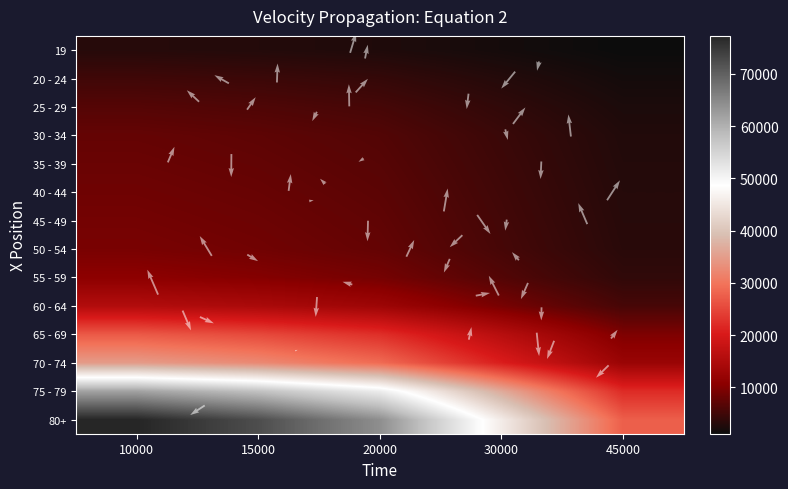

What is the difference between the maximum and minimum values in the 60 - 64 series?

9935.1